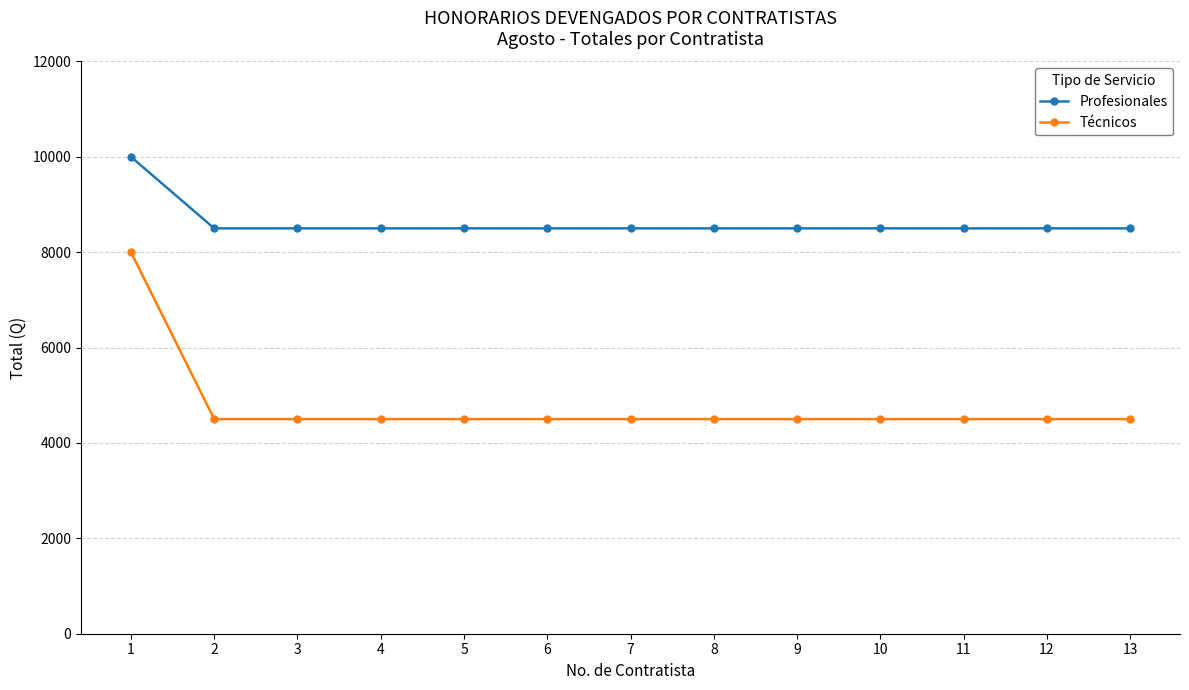

What is the total value across all series at 9?

13000